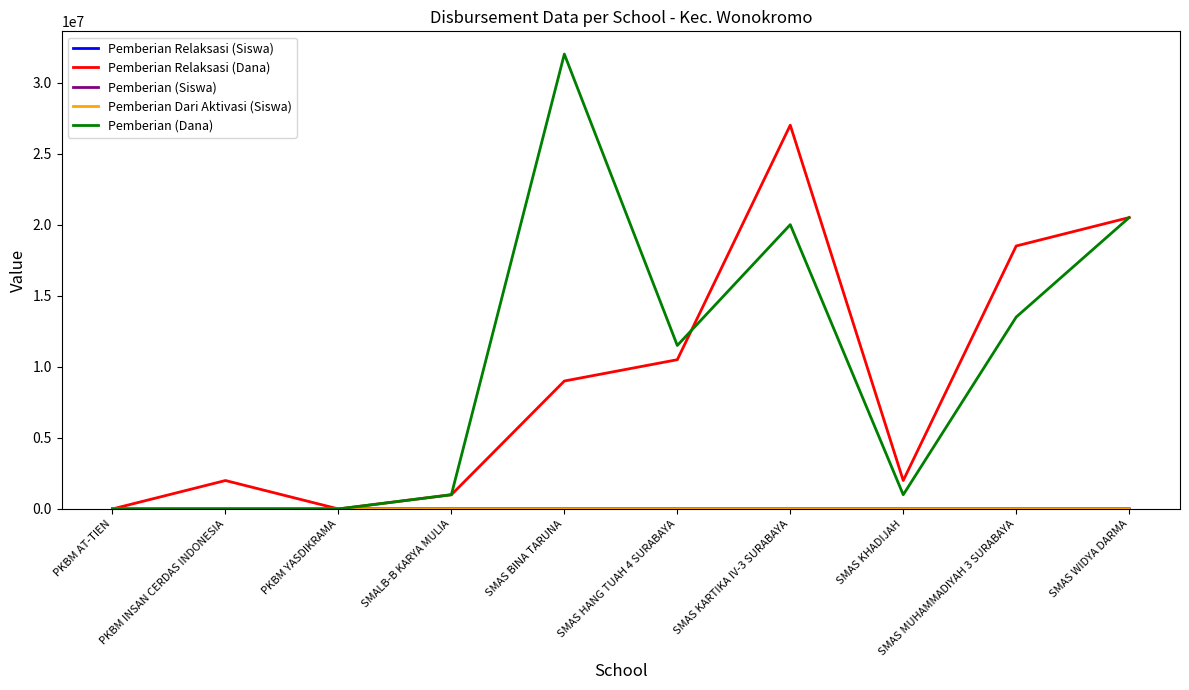

Which label corresponds to the largest value in the chart?

SMAS BINA TARUNA